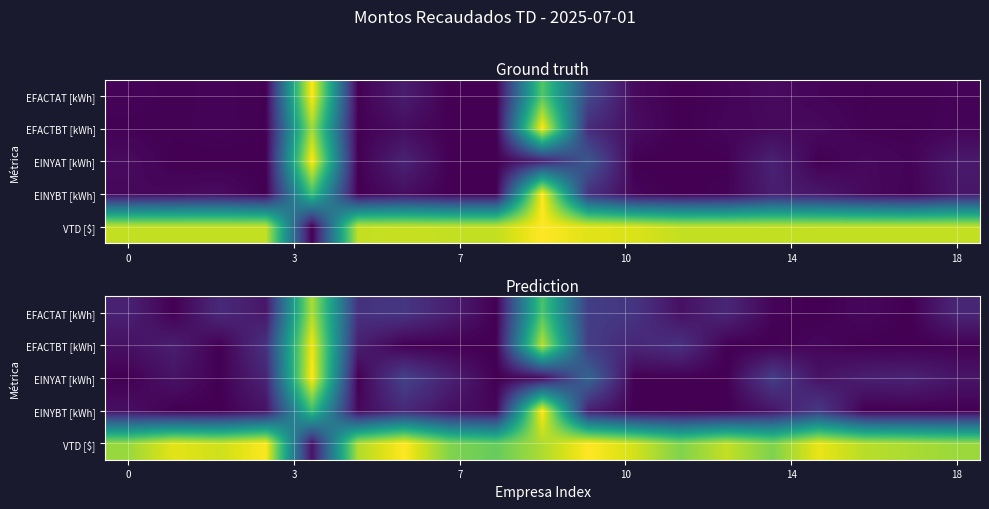

At how many categories does at least one series exceed 0?

19